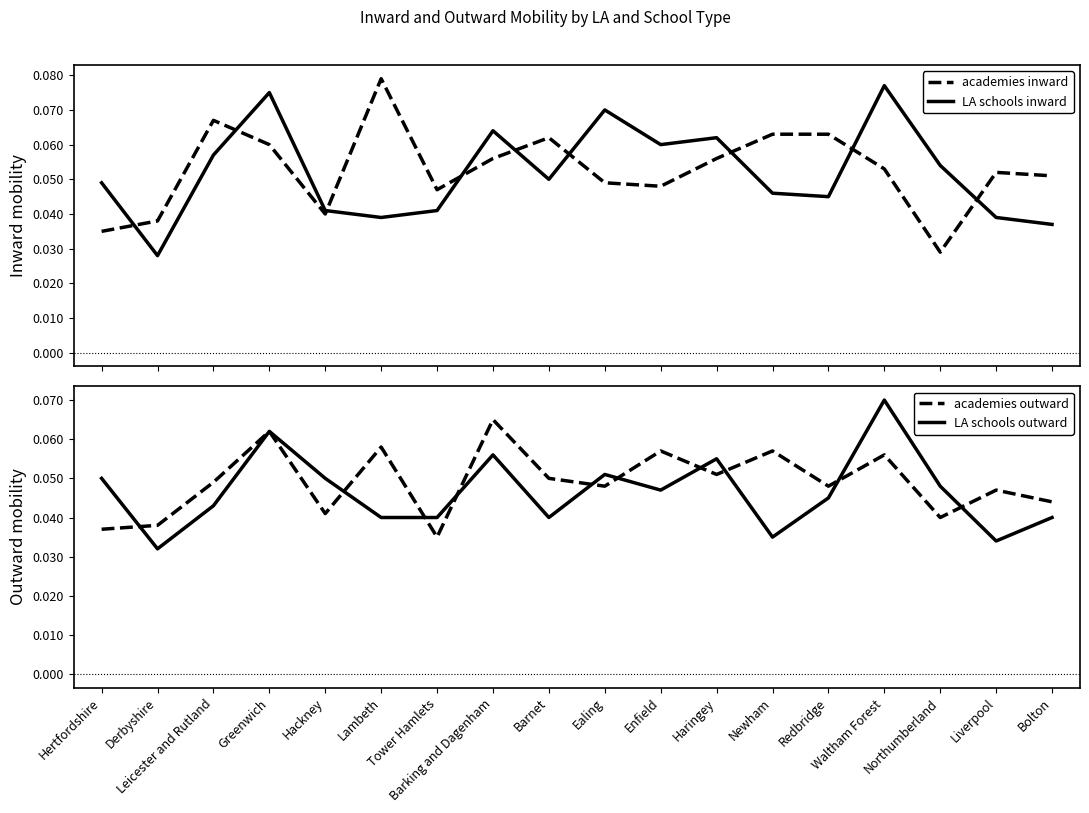

Reading left to right, list all the values displayed in this chart.

academies inward: 0.0	0.0	0.1	0.1	0.0	0.1	0.0	0.1	0.1	0.0	0.0	0.1	0.1	0.1	0.1	0.0	0.1	0.1
LA schools inward: 0.0	0.0	0.1	0.1	0.0	0.0	0.0	0.1	0.1	0.1	0.1	0.1	0.0	0.0	0.1	0.1	0.0	0.0
academies outward: 0.0	0.0	0.0	0.1	0.0	0.1	0.0	0.1	0.1	0.0	0.1	0.1	0.1	0.0	0.1	0.0	0.0	0.0
LA schools outward: 0.1	0.0	0.0	0.1	0.1	0.0	0.0	0.1	0.0	0.1	0.0	0.1	0.0	0.0	0.1	0.0	0.0	0.0